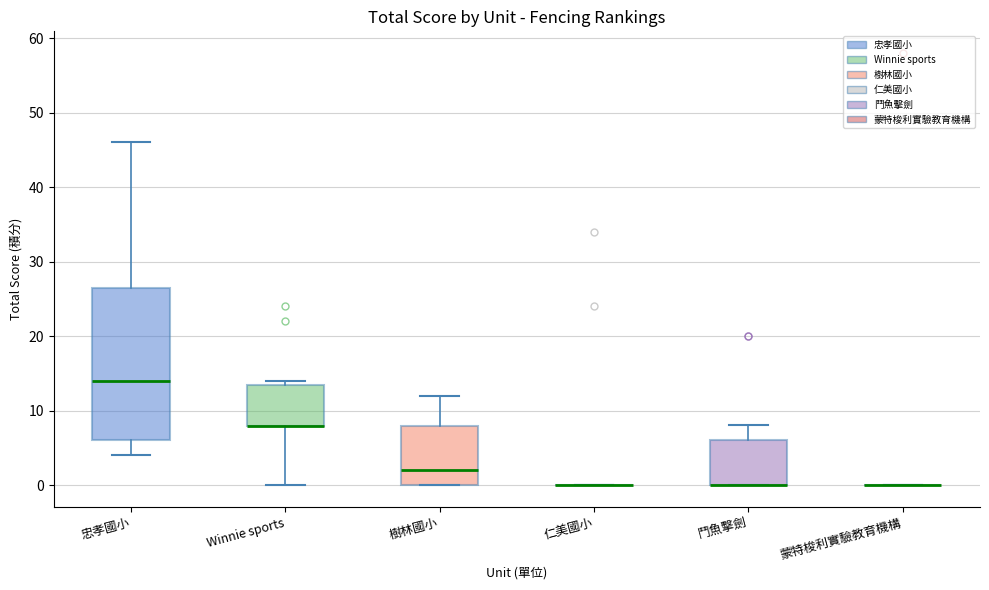

Reading left to right, transcribe this box plot: for each box, give where its median line is, the range the box spans, and where its two whiskers end, as read against the y-axis. The values are not printed on the chart, so give them approximately, as read against the axis.

忠孝國小: median 14, box 6 to 27, whiskers 4 to 46
Winnie sports: median 8 (drawn on the box's lower edge), box 8 to 14, whiskers 0 to 14 (just above the box's upper edge)
樹林國小: median 2, box 0 to 8, whiskers 0 to 12
仁美國小: box collapsed to a line at 0, whiskers 0 to 0
鬥魚擊劍: median 0 (drawn on the box's lower edge), box 0 to 6, whiskers 0 to 8
蒙特梭利實驗教育機構: box collapsed to a line at 0, whiskers 0 to 0